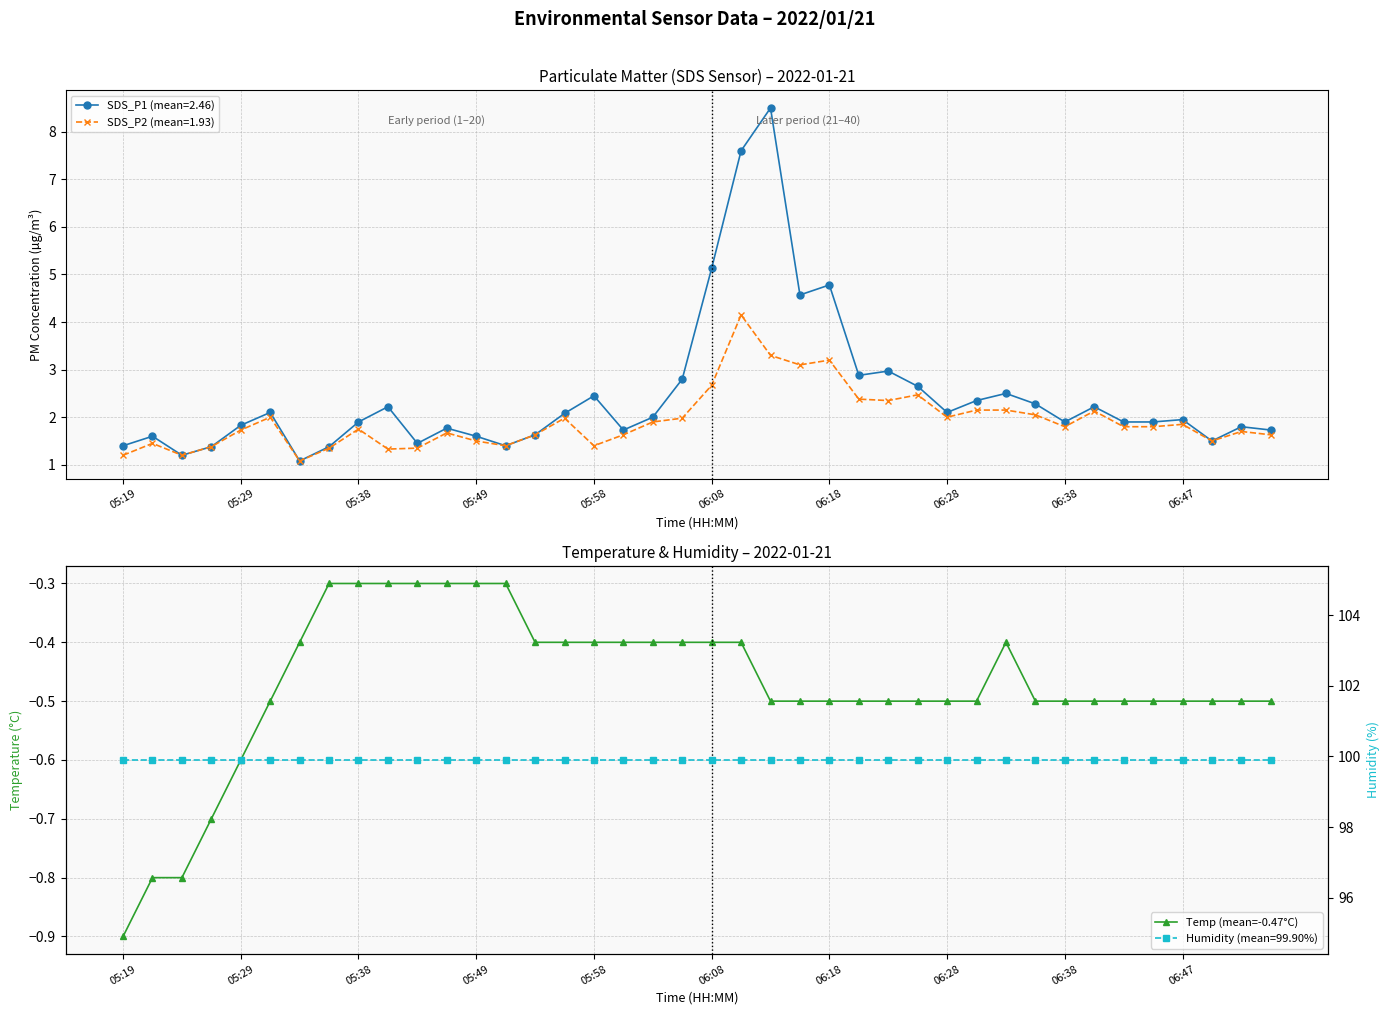

What is the difference between the maximum and minimum values?

0.6